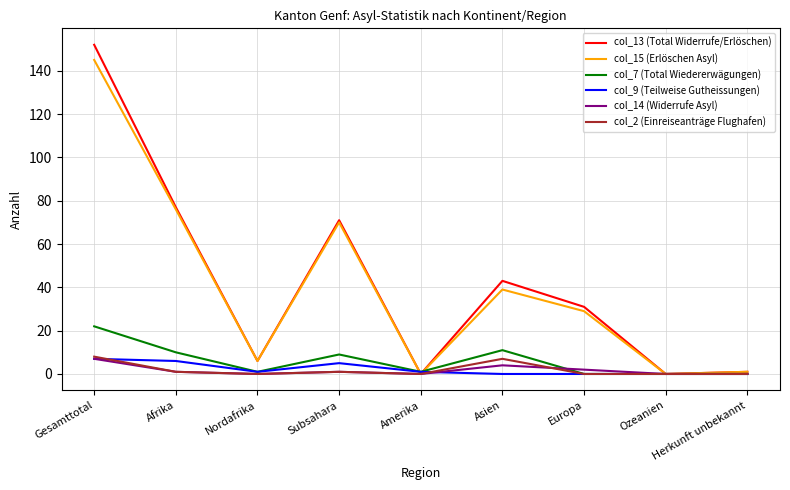

Which category has the highest value across all series?

Gesamttotal